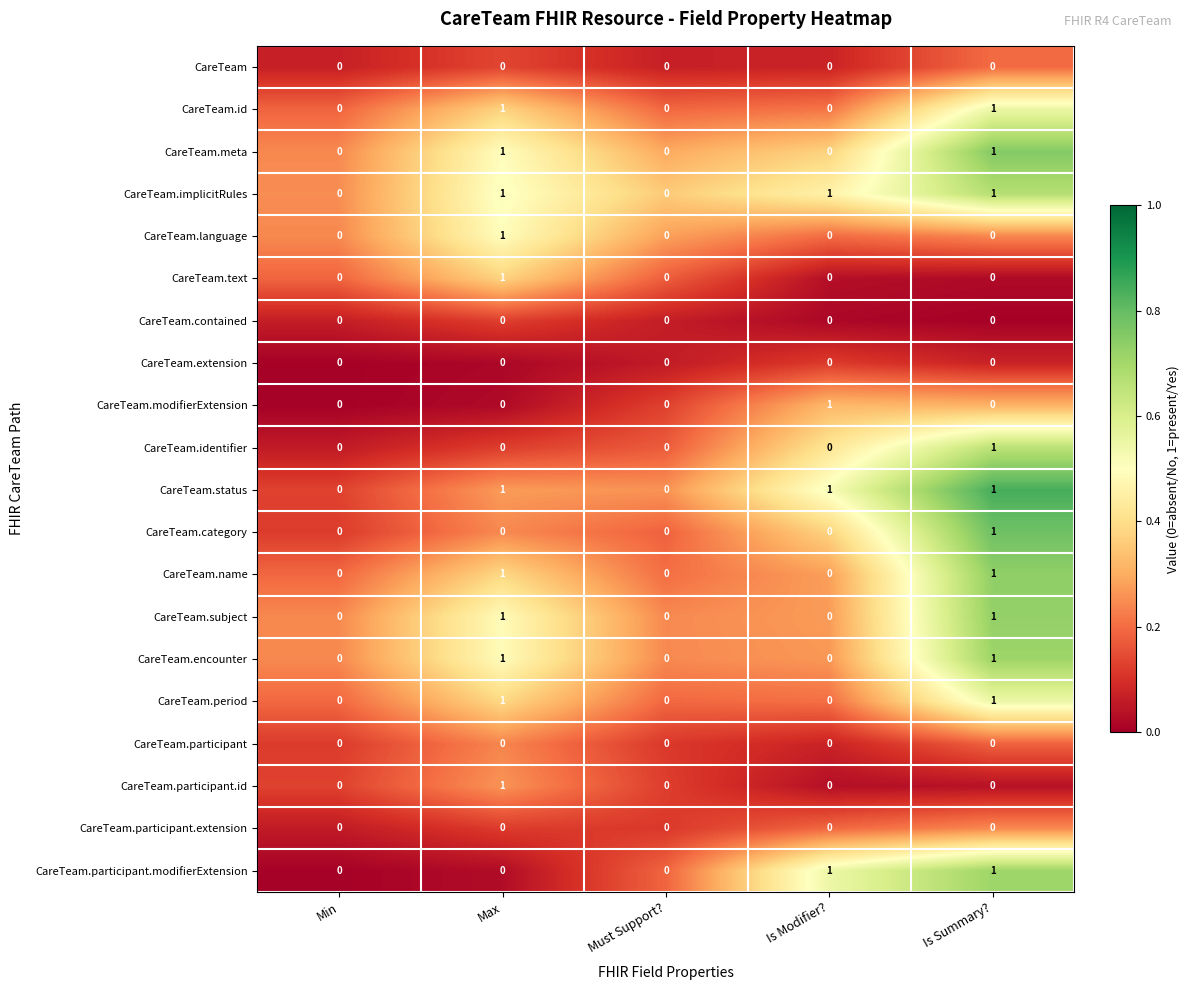

Is the value of CareTeam.id at Max greater than the value of CareTeam.text at Is Modifier??

Yes